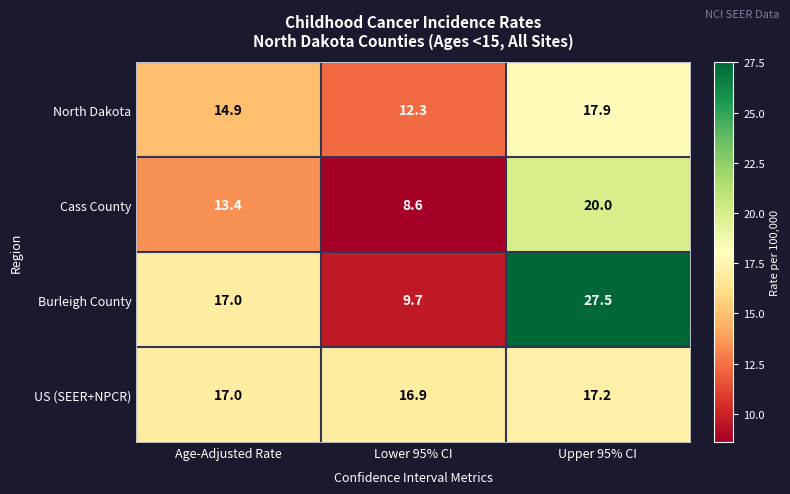

How many categories are shown in the chart?

3